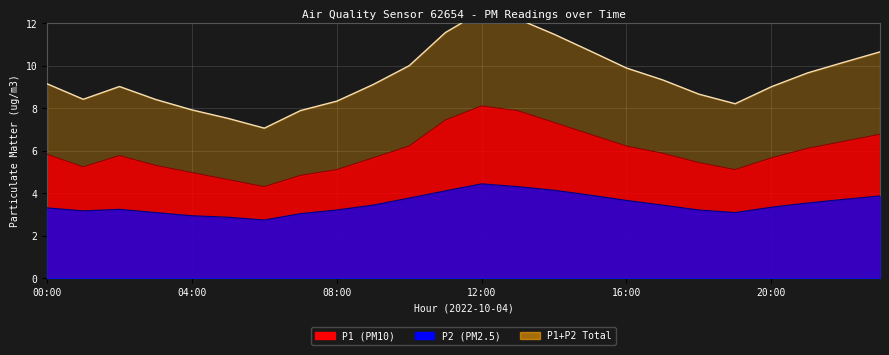

What is the approximate value at 22?

10.2